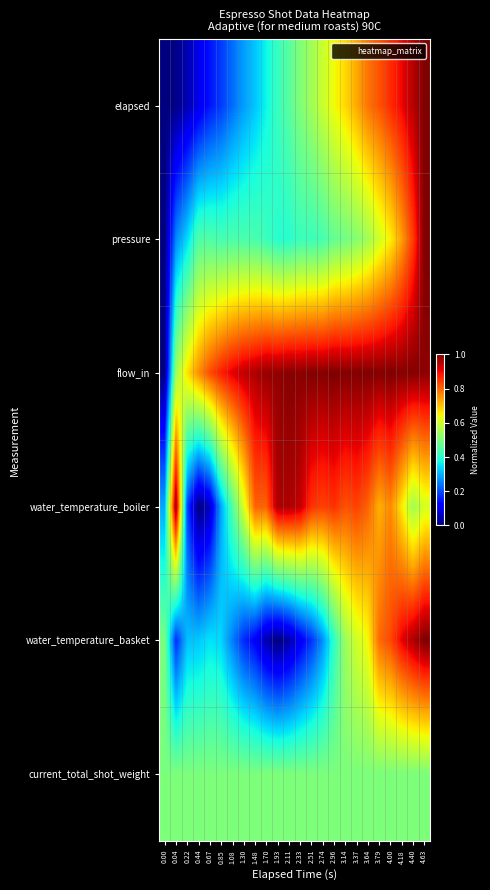

At which category is the sum across all series the highest?

4.63